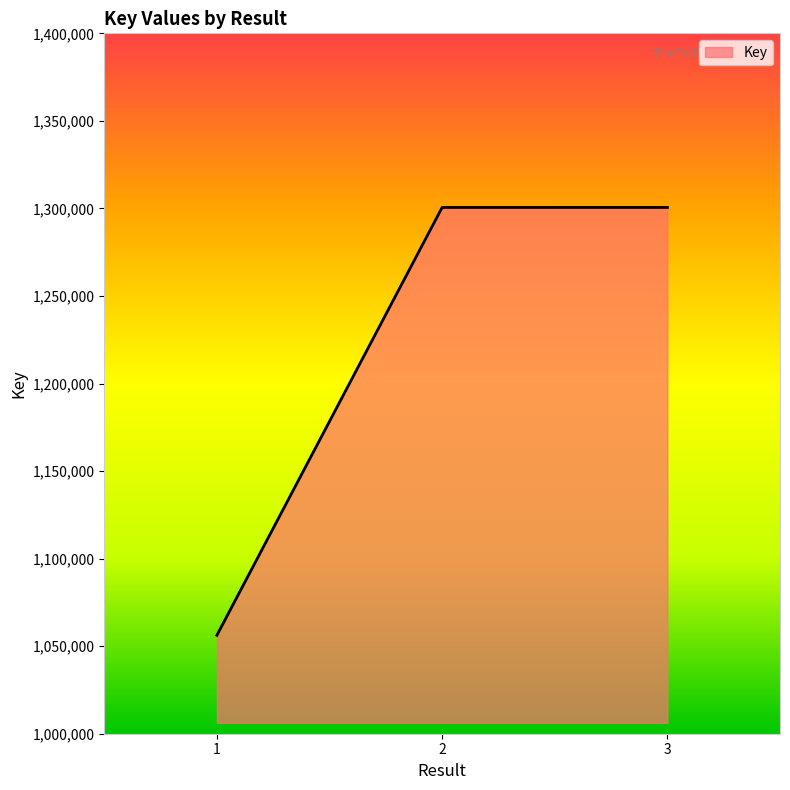

What is the approximate value at 1?

1056233